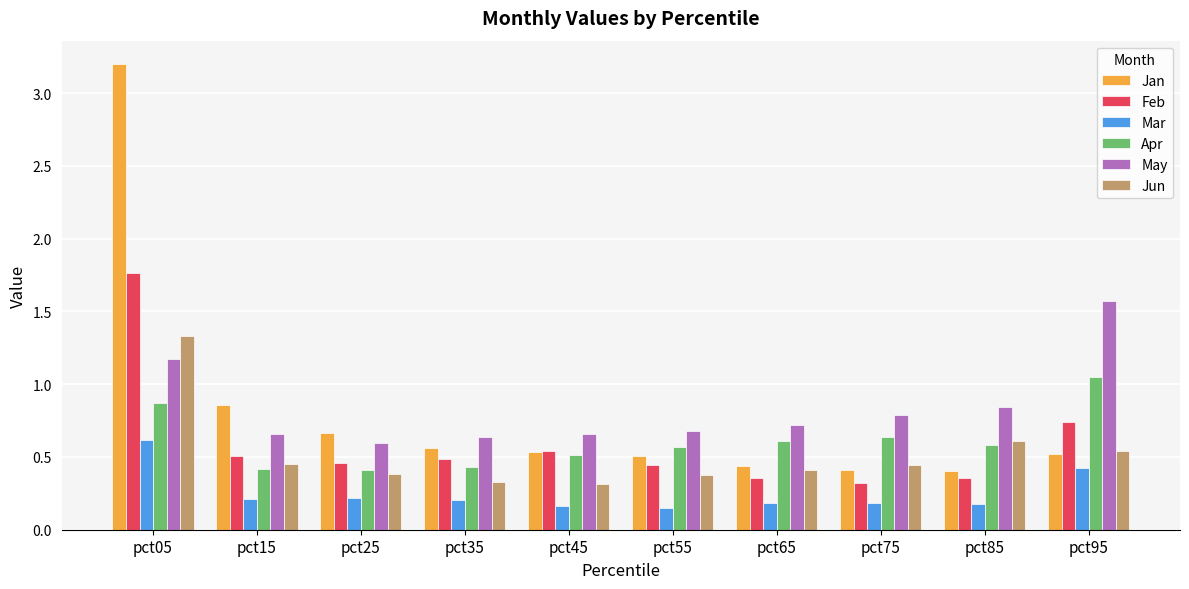

Which label corresponds to the largest value in the chart?

pct05